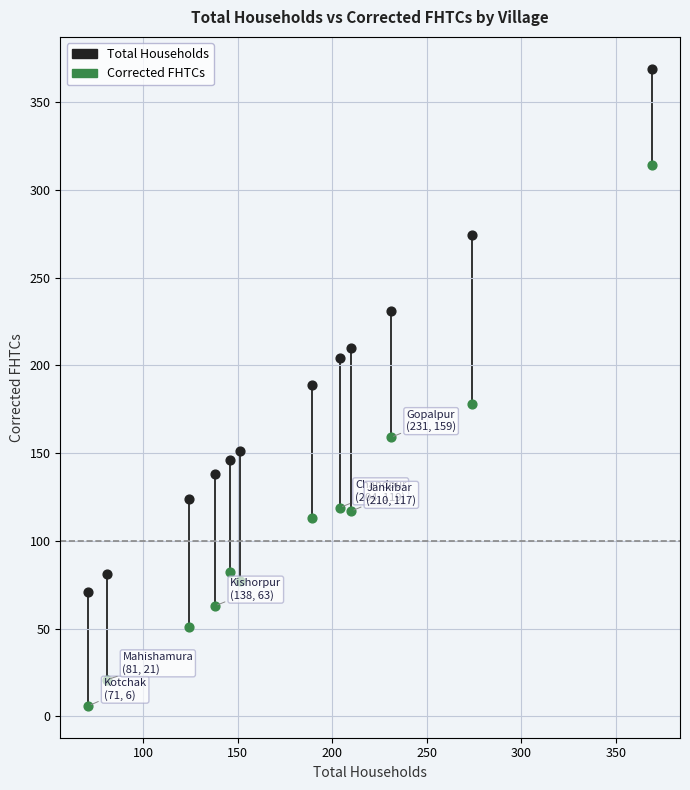

Across all data points, what is the range of X values (max minus min)?

298